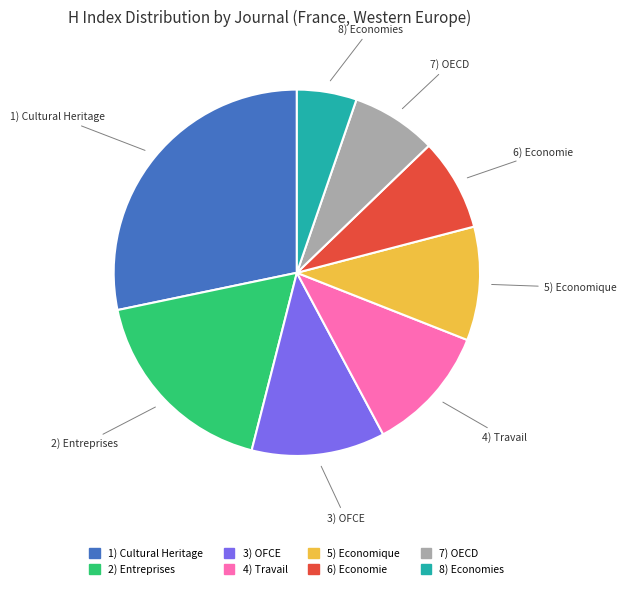

How many slices are in this pie chart?

8